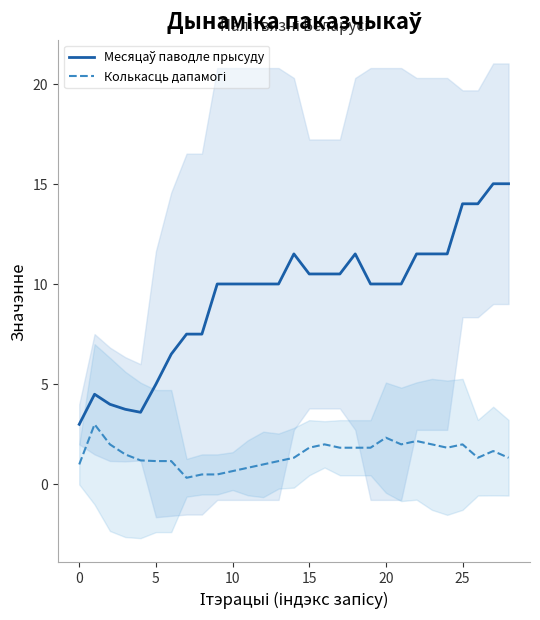

Rank the series at 0 from highest to lowest value.

Месяцаў паводле прысуду, Колькасць дапамогі